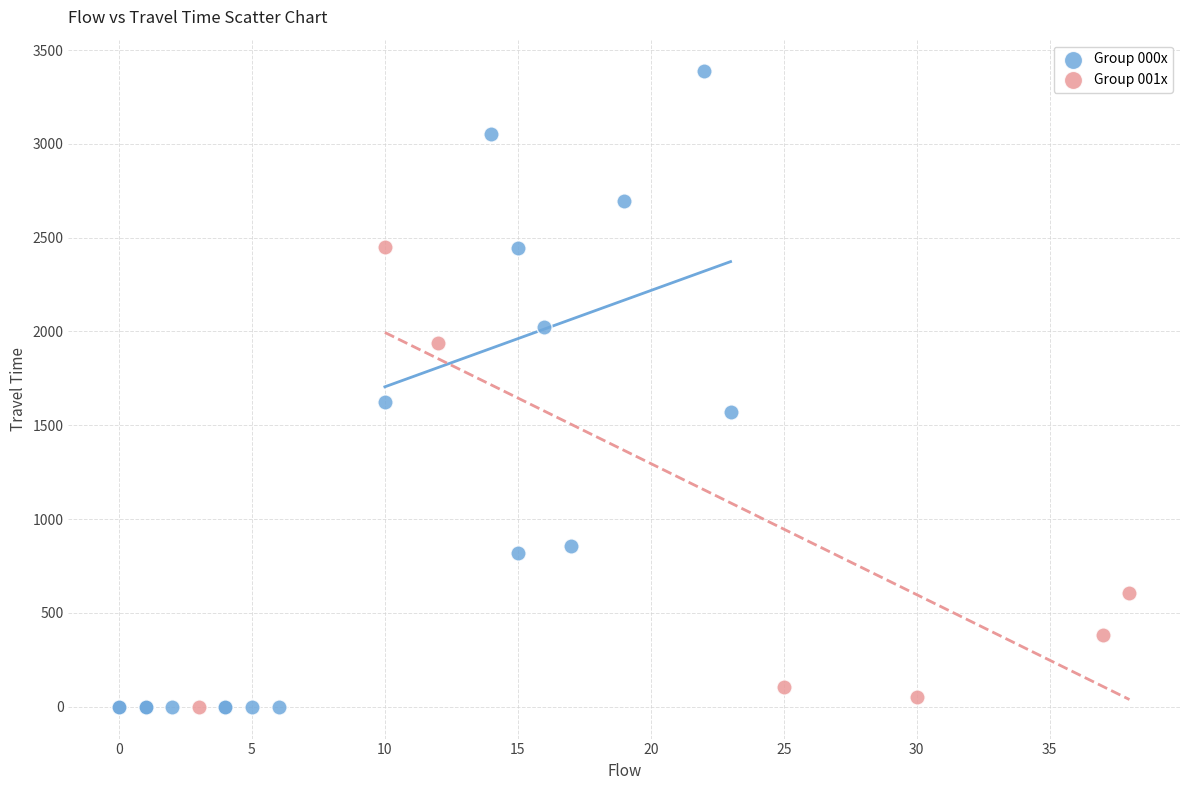

Which series reaches the maximum Y coordinate?

Group 000x